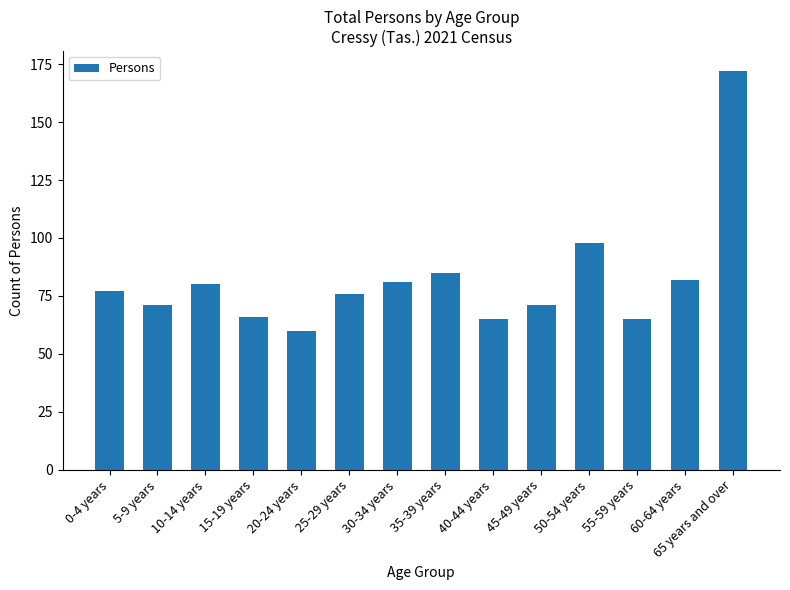

Where is the data nearest to the value 116?

50-54 years